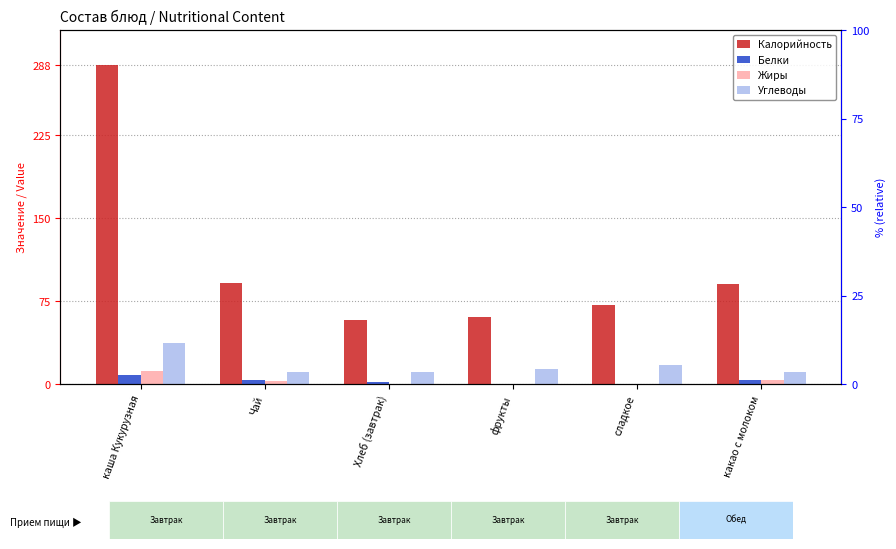

How many data points in Белки are above 3?

3